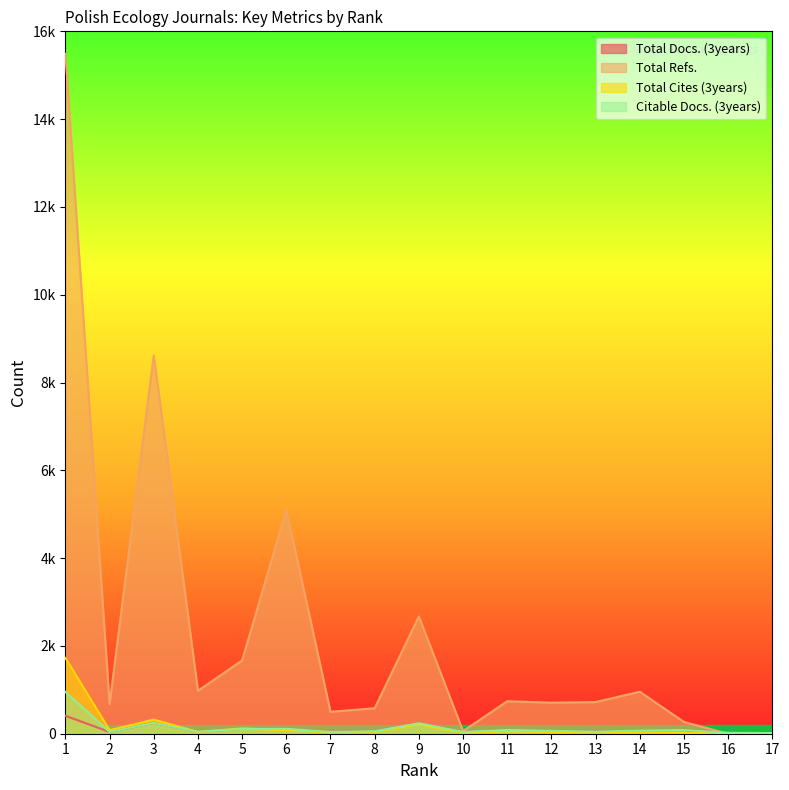

How many interior local peaks does the Citable Docs. (3years) series have?

5